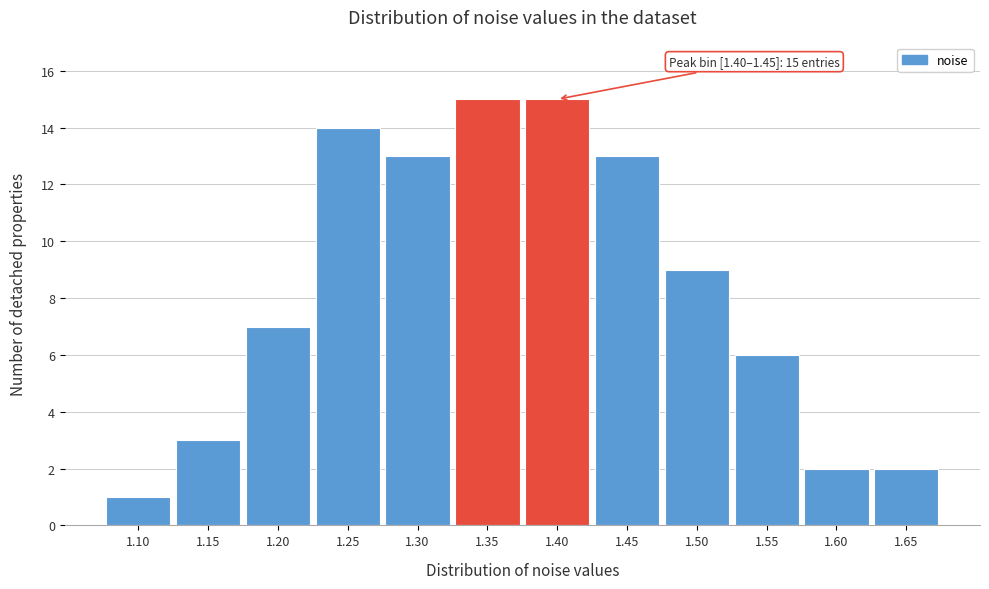

Reading right to left, list all the values displayed in this chart.

1.65=2	1.60=2	1.55=6	1.50=9	1.45=13	1.40=15	1.35=15	1.30=13	1.25=14	1.20=7	1.15=3	1.10=1